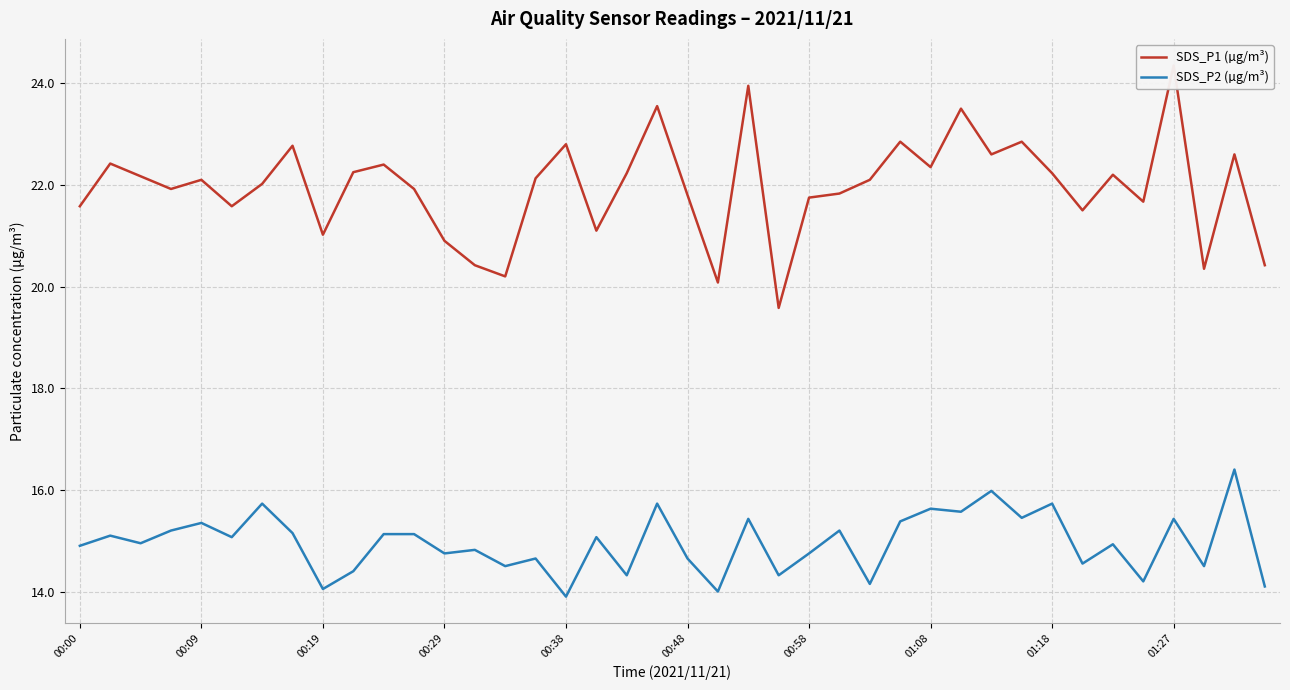

What is the minimum value for SDS_P2 (µg/m³)?

13.9